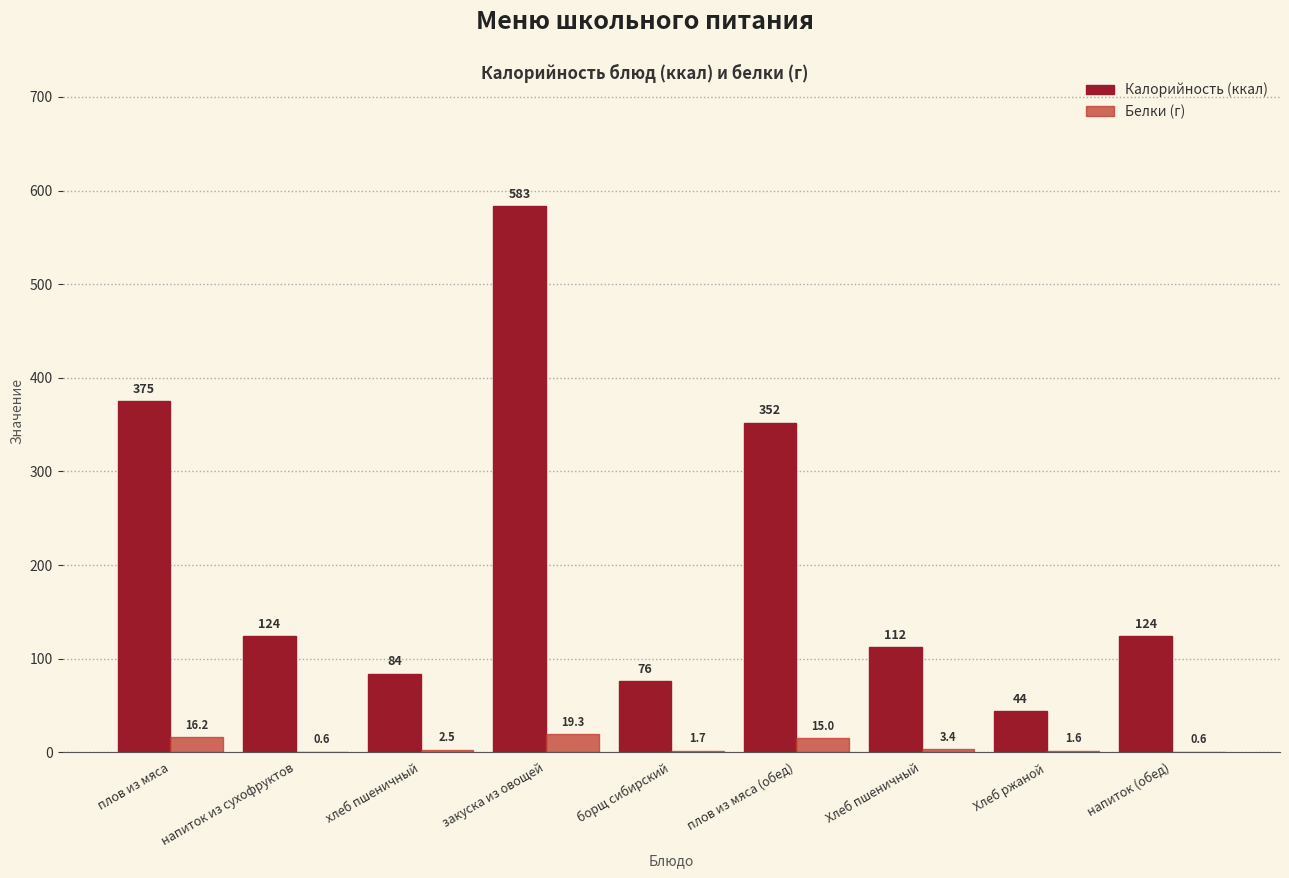

What is the greatest value displayed?

583.0